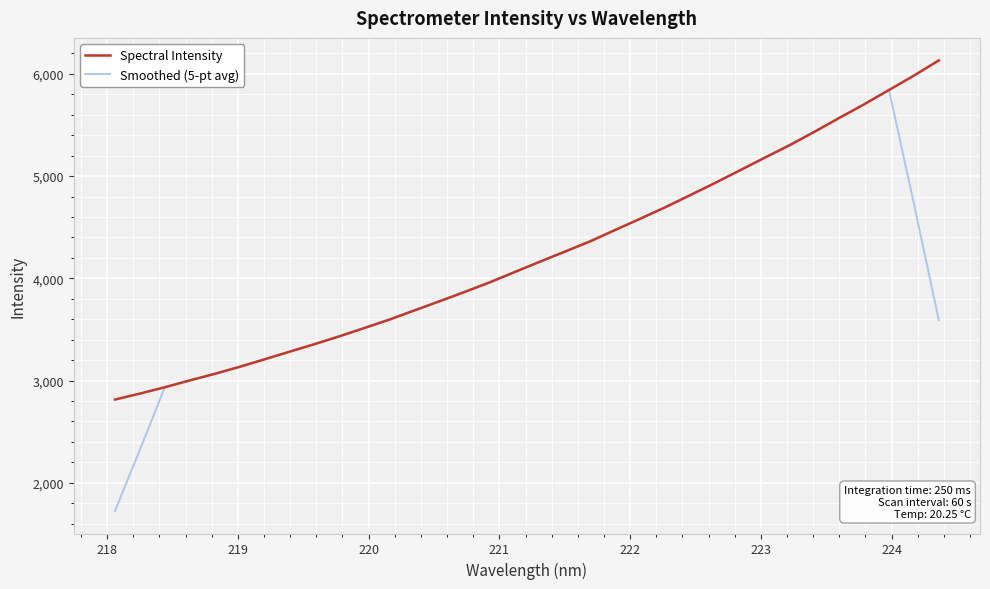

List the series in order of their overall mean, lowest first.

Smoothed (5-pt avg), Spectral Intensity